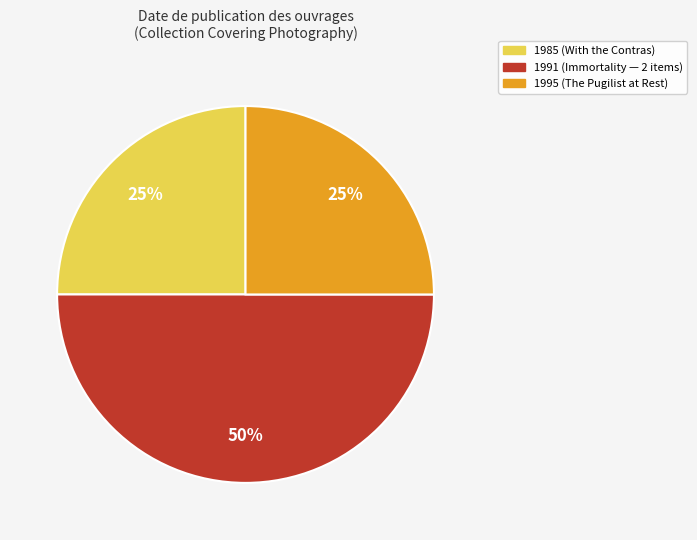

To the nearest percent, what is the difference between the largest and smallest slice percentages?

25%